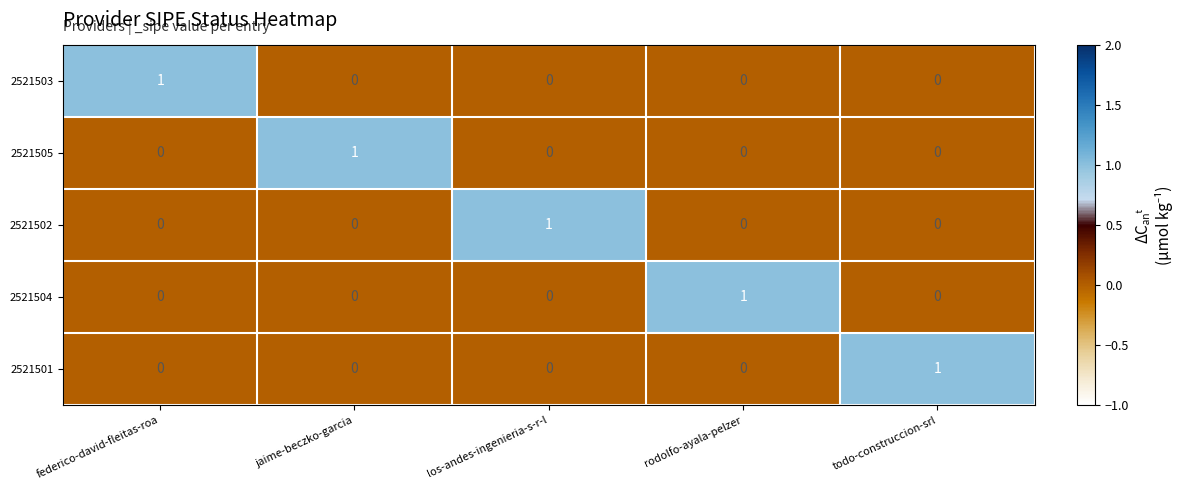

The 2521501 series shows 1 at todo-construccion-srl. True or false?

True